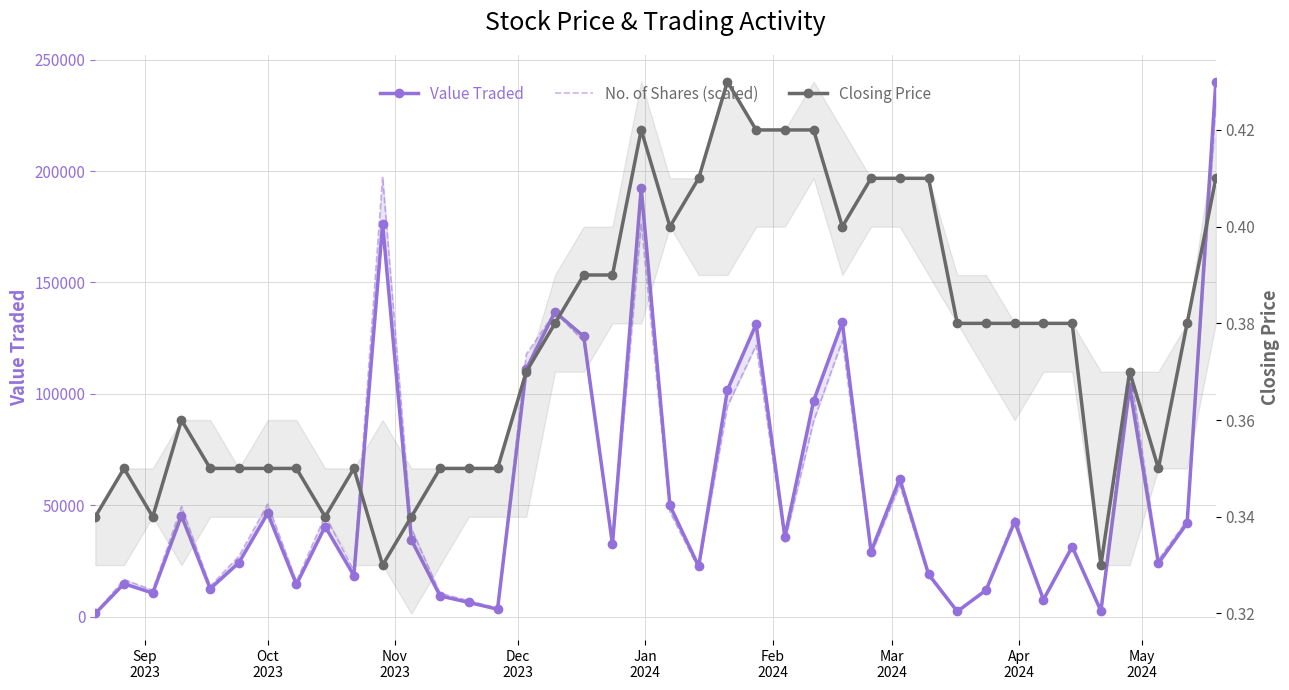

Does the chart have visible grid lines?

Yes